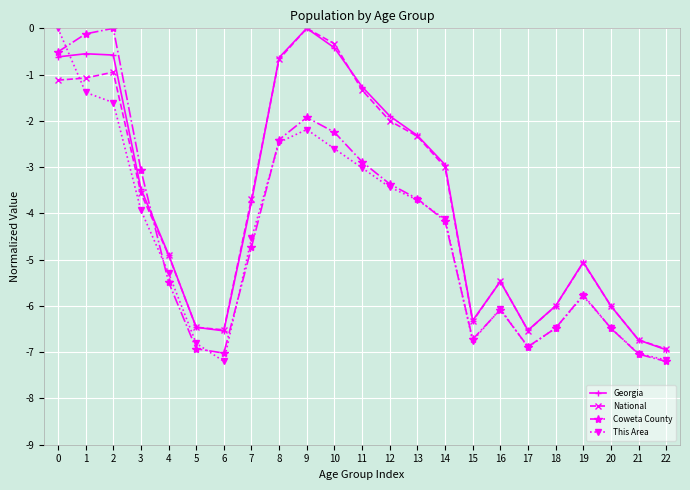

What is the difference between the highest and lowest values at 21?

0.3